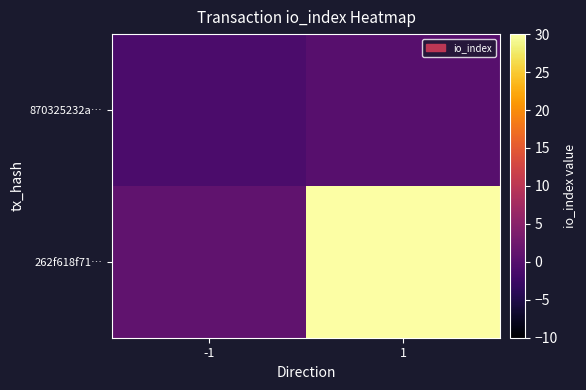

Reading left to right, what are all the values shown in this chart?

870325232a…: -1=-1	1=0
262f618f71…: -1=1	1=30